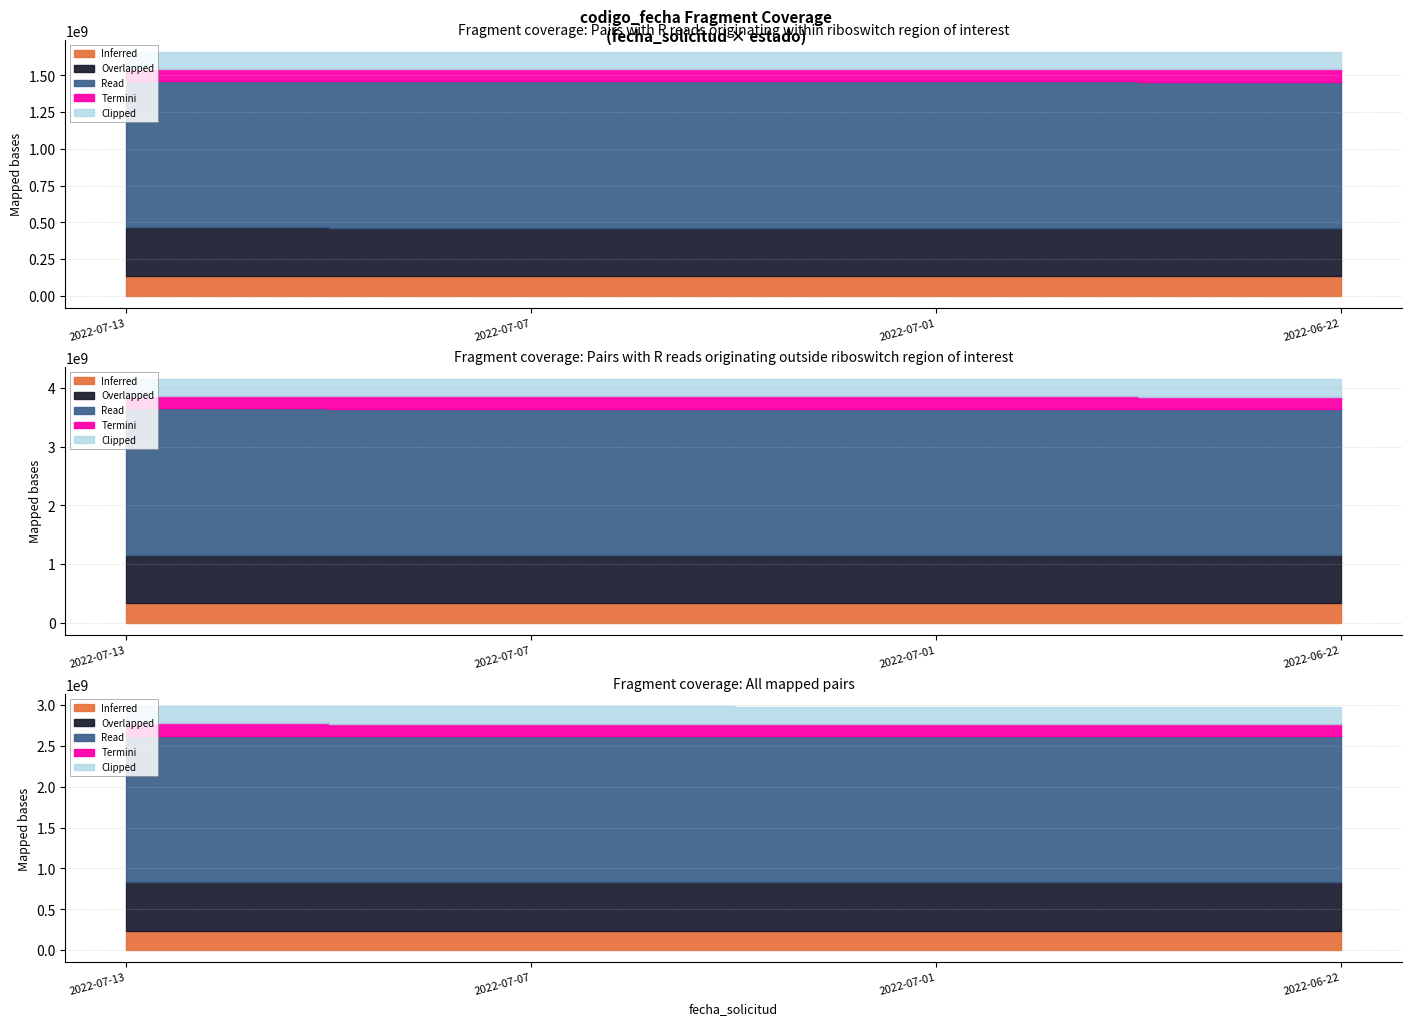

Where does the data first go above 1657546391?

2022-07-13